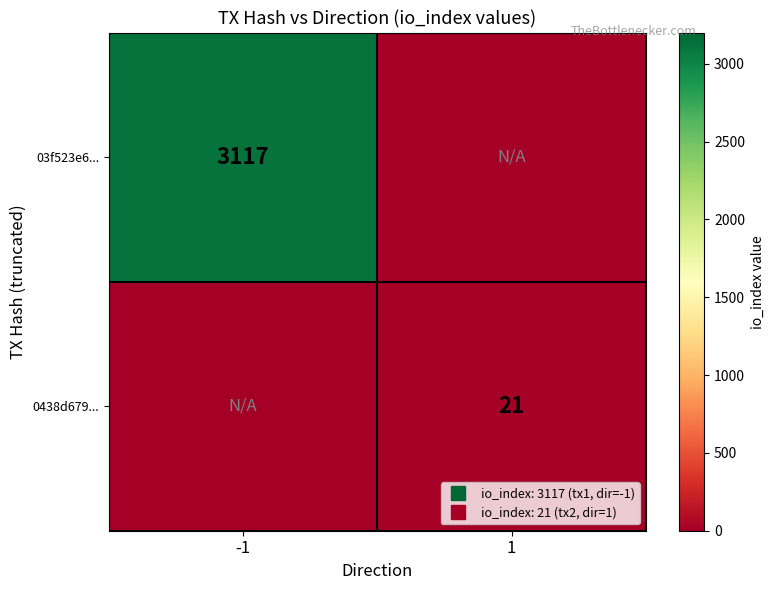

Rank the series at 1 from highest to lowest value.

0438d679..., 03f523e6...